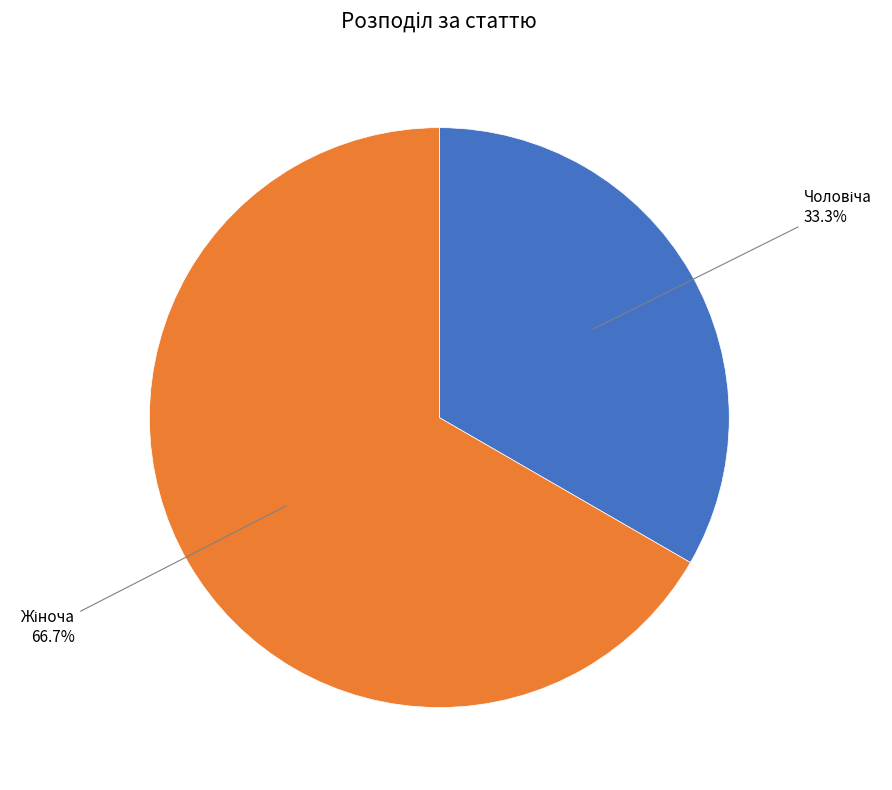

Is there any slice that represents more than half of the pie?

Yes